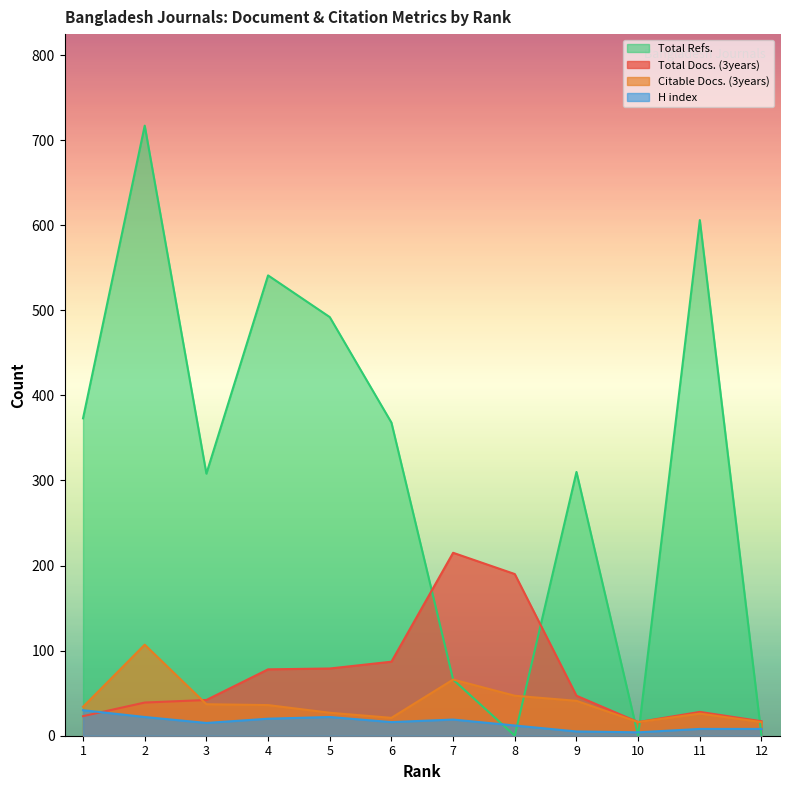

What is the minimum value for Total Docs. (3years)?

16